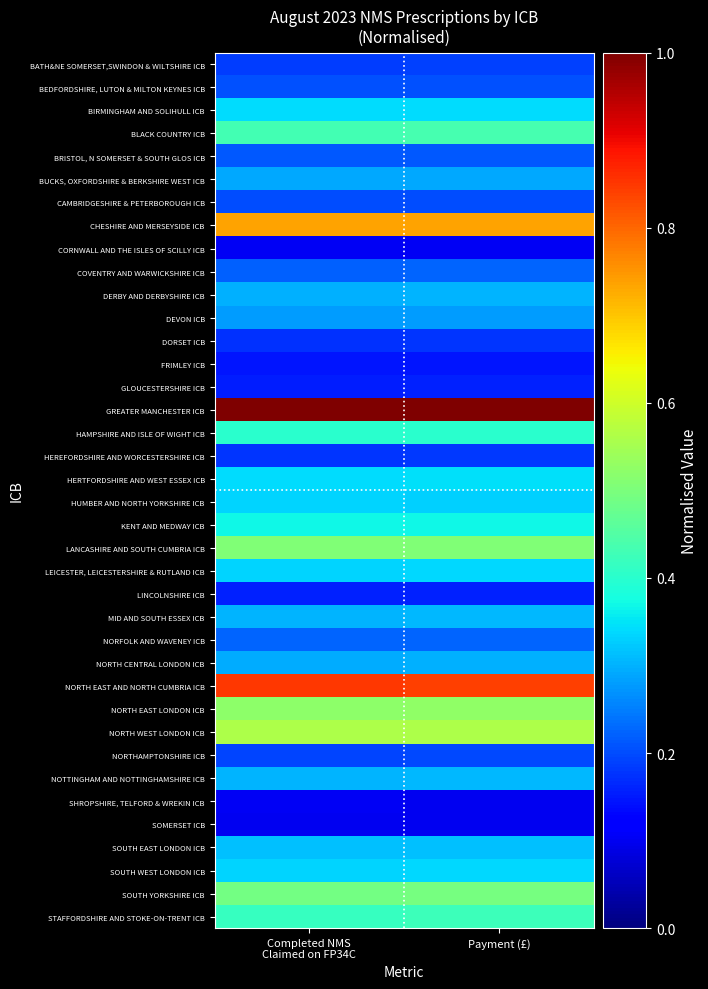

Reading right to left, transcribe all the data shown in this chart.

BATH&NE SOMERSET,SWINDON & WILTSHIRE ICB: Payment (£)=0.2	Completed NMS
Claimed on FP34C=0.2
BEDFORDSHIRE, LUTON & MILTON KEYNES ICB: Payment (£)=0.2	Completed NMS
Claimed on FP34C=0.2
BIRMINGHAM AND SOLIHULL ICB: Payment (£)=0.3	Completed NMS
Claimed on FP34C=0.3
BLACK COUNTRY ICB: Payment (£)=0.4	Completed NMS
Claimed on FP34C=0.4
BRISTOL, N SOMERSET & SOUTH GLOS ICB: Payment (£)=0.2	Completed NMS
Claimed on FP34C=0.2
BUCKS, OXFORDSHIRE & BERKSHIRE WEST ICB: Payment (£)=0.3	Completed NMS
Claimed on FP34C=0.3
CAMBRIDGESHIRE & PETERBOROUGH ICB: Payment (£)=0.2	Completed NMS
Claimed on FP34C=0.2
CHESHIRE AND MERSEYSIDE ICB: Payment (£)=0.7	Completed NMS
Claimed on FP34C=0.7
CORNWALL AND THE ISLES OF SCILLY ICB: Payment (£)=0.1	Completed NMS
Claimed on FP34C=0.1
COVENTRY AND WARWICKSHIRE ICB: Payment (£)=0.2	Completed NMS
Claimed on FP34C=0.2
DERBY AND DERBYSHIRE ICB: Payment (£)=0.3	Completed NMS
Claimed on FP34C=0.3
DEVON ICB: Payment (£)=0.3	Completed NMS
Claimed on FP34C=0.3
DORSET ICB: Payment (£)=0.2	Completed NMS
Claimed on FP34C=0.2
FRIMLEY ICB: Payment (£)=0.1	Completed NMS
Claimed on FP34C=0.1
GLOUCESTERSHIRE ICB: Payment (£)=0.2	Completed NMS
Claimed on FP34C=0.2
GREATER MANCHESTER ICB: Payment (£)=1.0	Completed NMS
Claimed on FP34C=1.0
HAMPSHIRE AND ISLE OF WIGHT ICB: Payment (£)=0.4	Completed NMS
Claimed on FP34C=0.4
HEREFORDSHIRE AND WORCESTERSHIRE ICB: Payment (£)=0.2	Completed NMS
Claimed on FP34C=0.2
HERTFORDSHIRE AND WEST ESSEX ICB: Payment (£)=0.3	Completed NMS
Claimed on FP34C=0.3
HUMBER AND NORTH YORKSHIRE ICB: Payment (£)=0.3	Completed NMS
Claimed on FP34C=0.3
KENT AND MEDWAY ICB: Payment (£)=0.4	Completed NMS
Claimed on FP34C=0.4
LANCASHIRE AND SOUTH CUMBRIA ICB: Payment (£)=0.5	Completed NMS
Claimed on FP34C=0.5
LEICESTER, LEICESTERSHIRE & RUTLAND ICB: Payment (£)=0.3	Completed NMS
Claimed on FP34C=0.3
LINCOLNSHIRE ICB: Payment (£)=0.2	Completed NMS
Claimed on FP34C=0.2
MID AND SOUTH ESSEX ICB: Payment (£)=0.3	Completed NMS
Claimed on FP34C=0.3
NORFOLK AND WAVENEY ICB: Payment (£)=0.2	Completed NMS
Claimed on FP34C=0.2
NORTH CENTRAL LONDON ICB: Payment (£)=0.3	Completed NMS
Claimed on FP34C=0.3
NORTH EAST AND NORTH CUMBRIA ICB: Payment (£)=0.8	Completed NMS
Claimed on FP34C=0.8
NORTH EAST LONDON ICB: Payment (£)=0.5	Completed NMS
Claimed on FP34C=0.5
NORTH WEST LONDON ICB: Payment (£)=0.6	Completed NMS
Claimed on FP34C=0.6
NORTHAMPTONSHIRE ICB: Payment (£)=0.2	Completed NMS
Claimed on FP34C=0.2
NOTTINGHAM AND NOTTINGHAMSHIRE ICB: Payment (£)=0.3	Completed NMS
Claimed on FP34C=0.3
SHROPSHIRE, TELFORD & WREKIN ICB: Payment (£)=0.1	Completed NMS
Claimed on FP34C=0.1
SOMERSET ICB: Payment (£)=0.1	Completed NMS
Claimed on FP34C=0.1
SOUTH EAST LONDON ICB: Payment (£)=0.3	Completed NMS
Claimed on FP34C=0.3
SOUTH WEST LONDON ICB: Payment (£)=0.3	Completed NMS
Claimed on FP34C=0.3
SOUTH YORKSHIRE ICB: Payment (£)=0.5	Completed NMS
Claimed on FP34C=0.5
STAFFORDSHIRE AND STOKE-ON-TRENT ICB: Payment (£)=0.4	Completed NMS
Claimed on FP34C=0.4